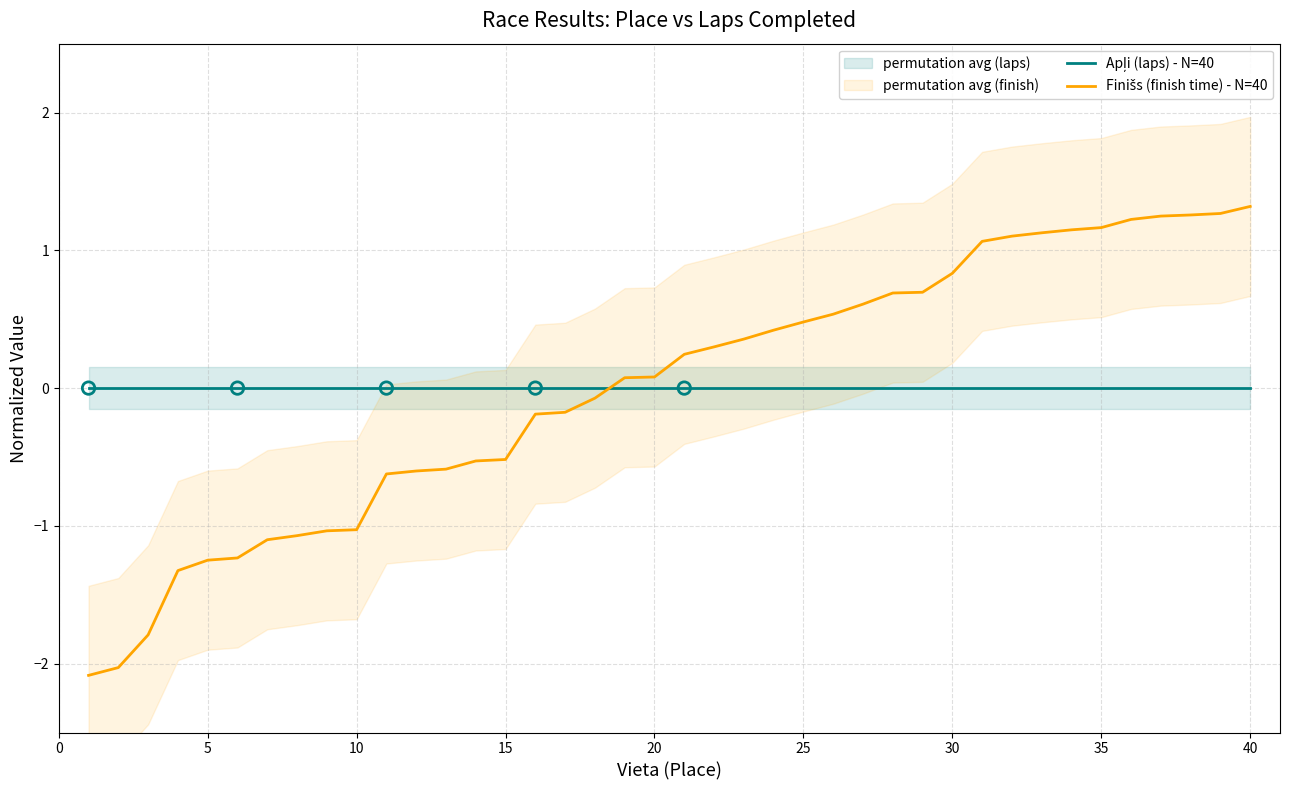

Is the value of Apļi (laps) - N=40 at 29 greater than the value of Finišs (finish time) - N=40 at 30?

Yes